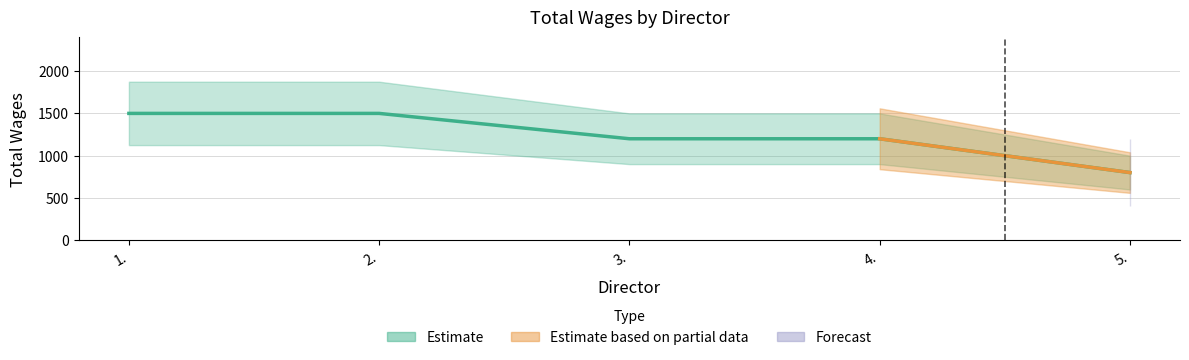

What is the sum of all values?

6200